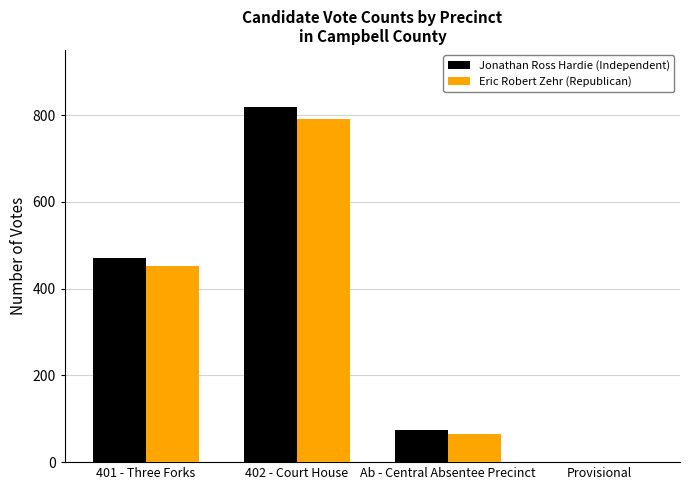

Which category has the highest value in the Eric Robert Zehr (Republican) series?

402 - Court House